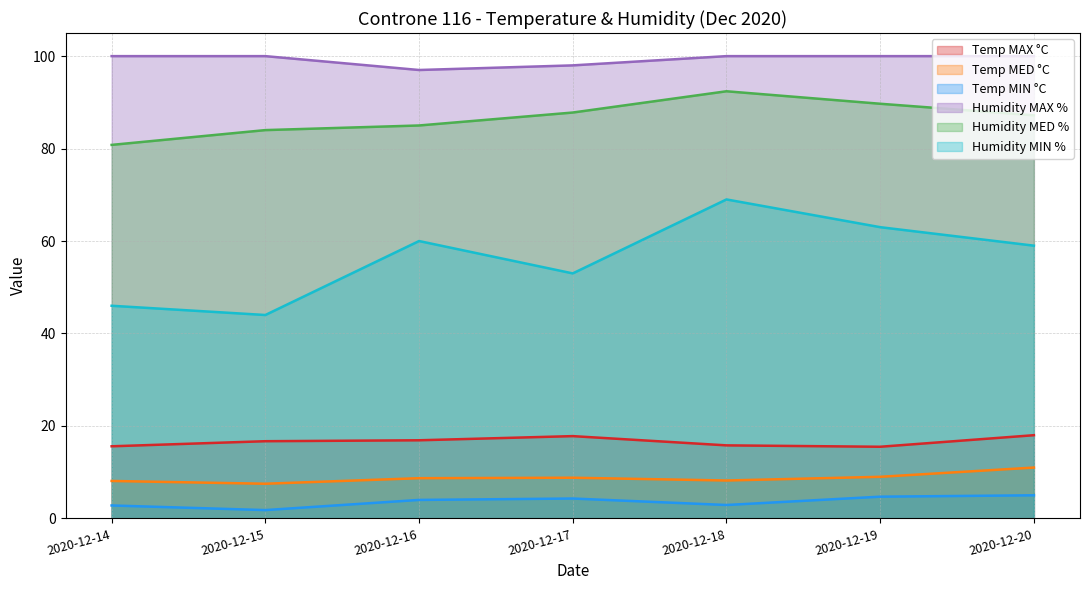

At how many categories does at least one series exceed 25?

7